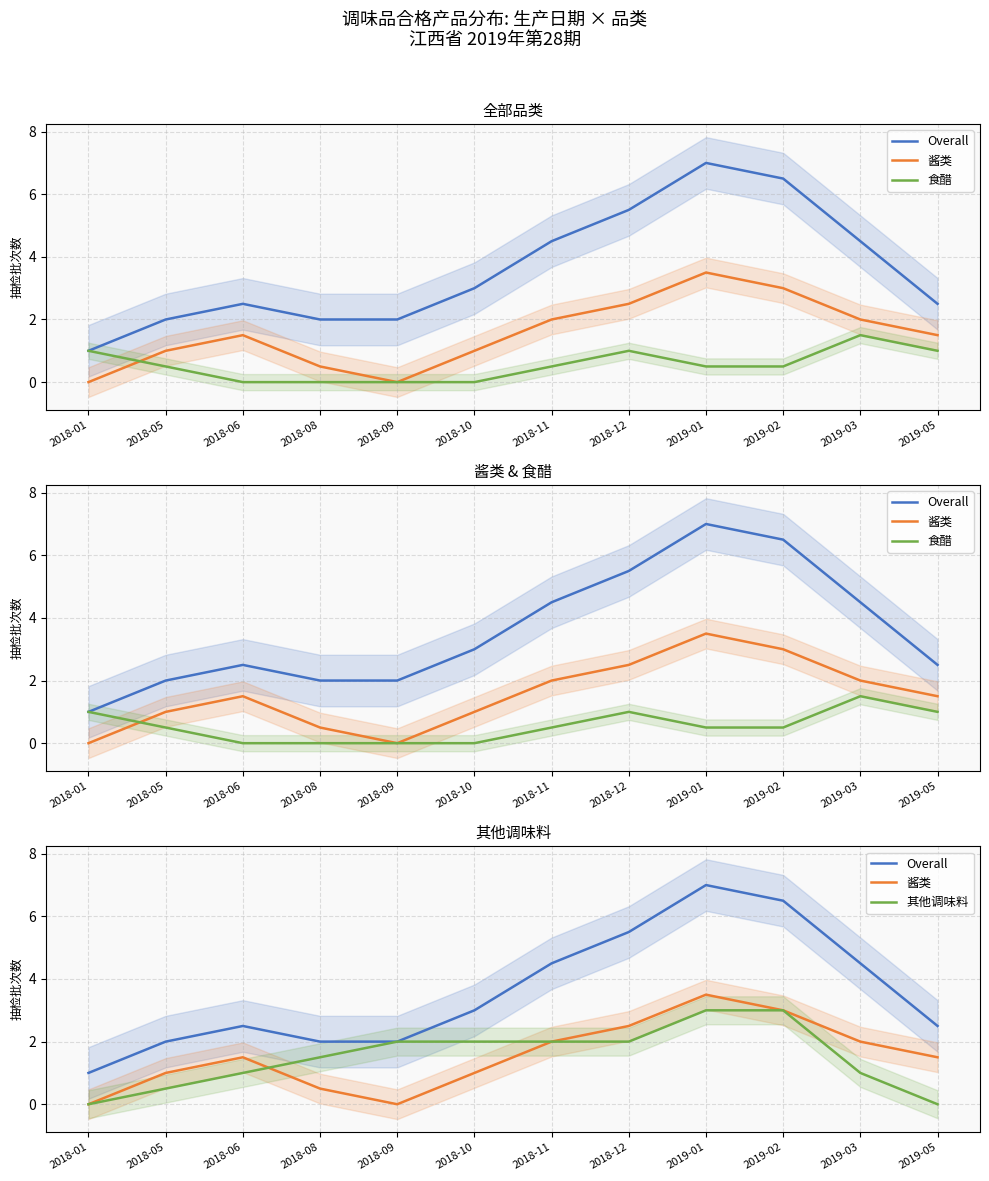

List the labels in order of 酱类 value, largest first.

2019-01, 2019-02, 2018-12, 2018-11, 2019-03, 2018-06, 2019-05, 2018-05, 2018-10, 2018-08, 2018-01, 2018-09